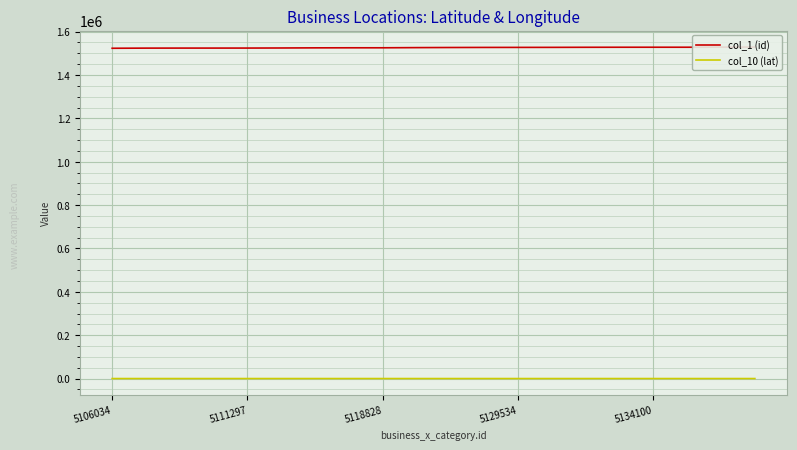

Reading right to left, what are all the values shown in this chart?

col_1 (id): 1528625.0	1528509.0	1528065.0	1528058.0	1527981.0	1527784.0	1527434.0	1527277.0	1527150.0	1526789.0	1526282.0	1525460.0	1525452.0	1525194.0	1524571.0	1524182.0	1524105.0	1524089.0	1523931.0	1523282.0
col_10 (lat): 37.6	40.9	39.2	41.7	46.4	42.0	37.8	42.1	38.8	41.0	37.5	47.5	41.8	42.4	42.2	40.5	25.8	26.2	40.7	35.7